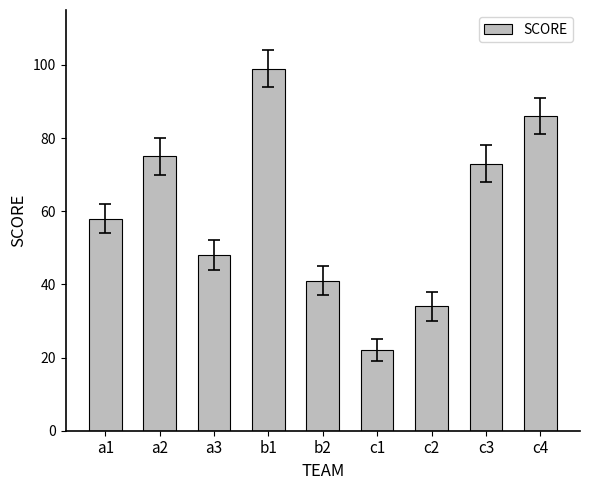

What is the smallest value displayed?

22